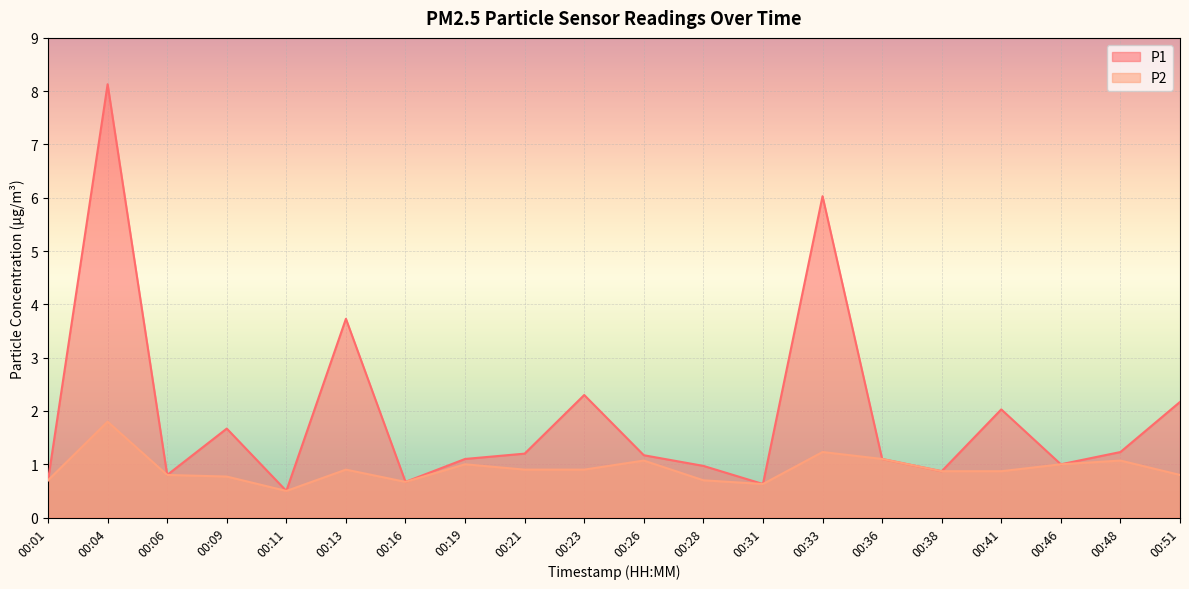

How many data points in P1 are above 1?

12